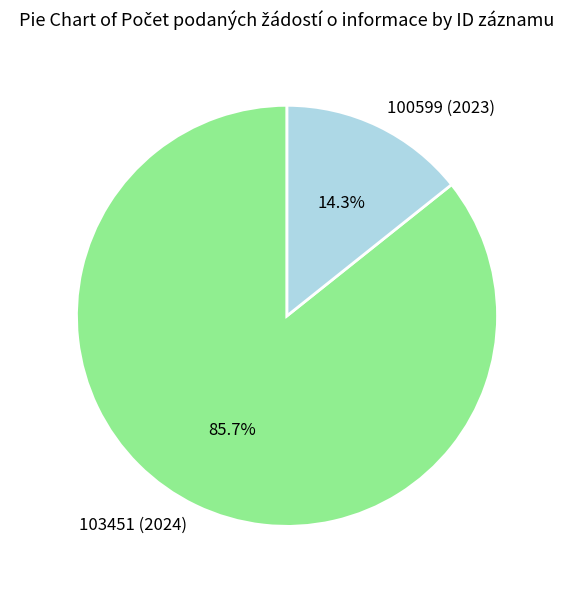

To the nearest percent, what is the difference between the 100599 (2023) and 103451 (2024) slice percentages?

71%